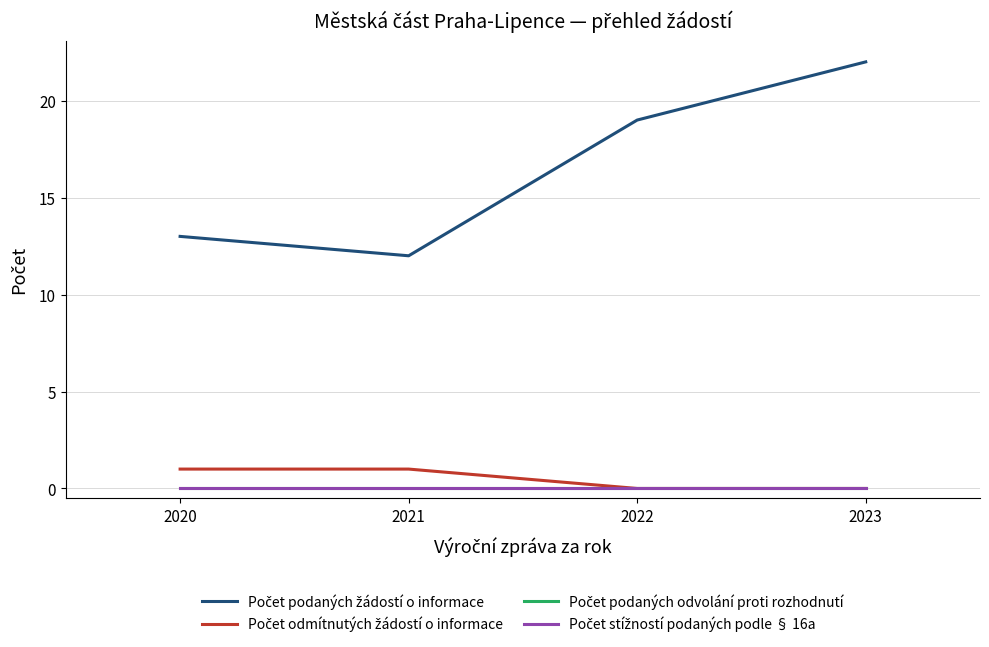

Does the chart display data point markers on the line(s)?

No